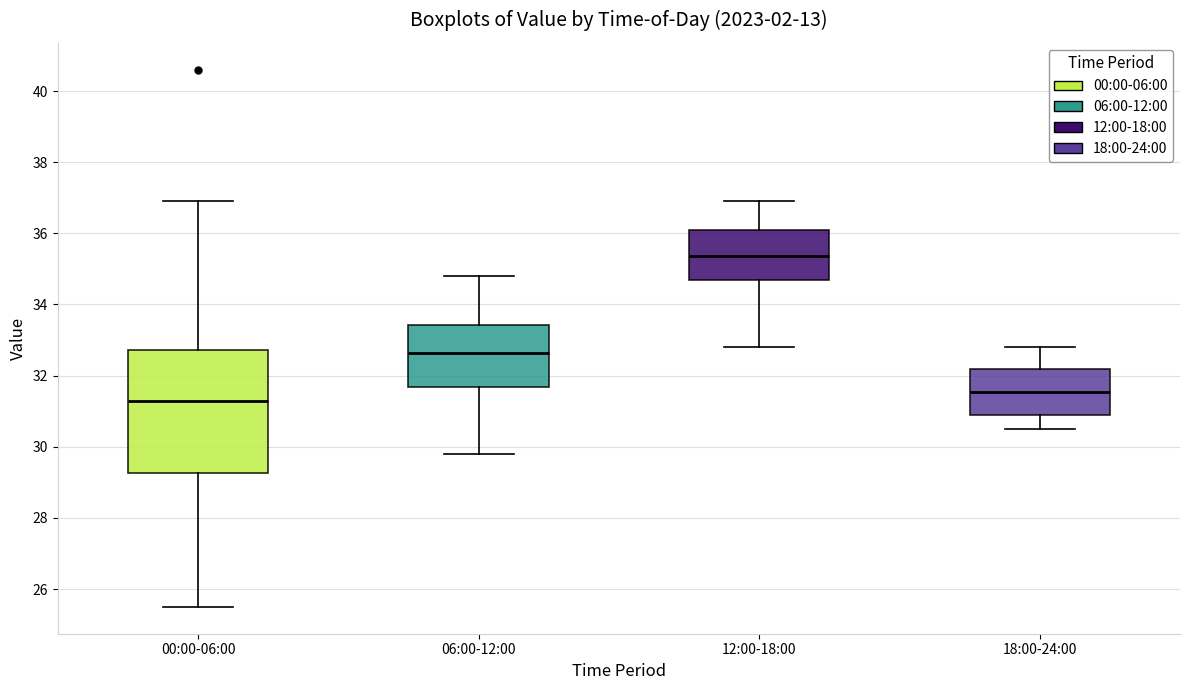

Reading left to right, transcribe this box plot: for each box, give where its median line is, the range the box spans, and where its two whiskers end, as read against the y-axis. The values are not printed on the chart, so give them approximately, as read against the axis.

00:00-06:00: median 31.4, box 29.2 to 32.8, whiskers 25.6 to 37.0
06:00-12:00: median 32.6, box 31.6 to 33.4, whiskers 29.8 to 34.8
12:00-18:00: median 35.4, box 34.6 to 36.2, whiskers 32.8 to 37.0
18:00-24:00: median 31.6, box 31.0 to 32.2, whiskers 30.6 to 32.8